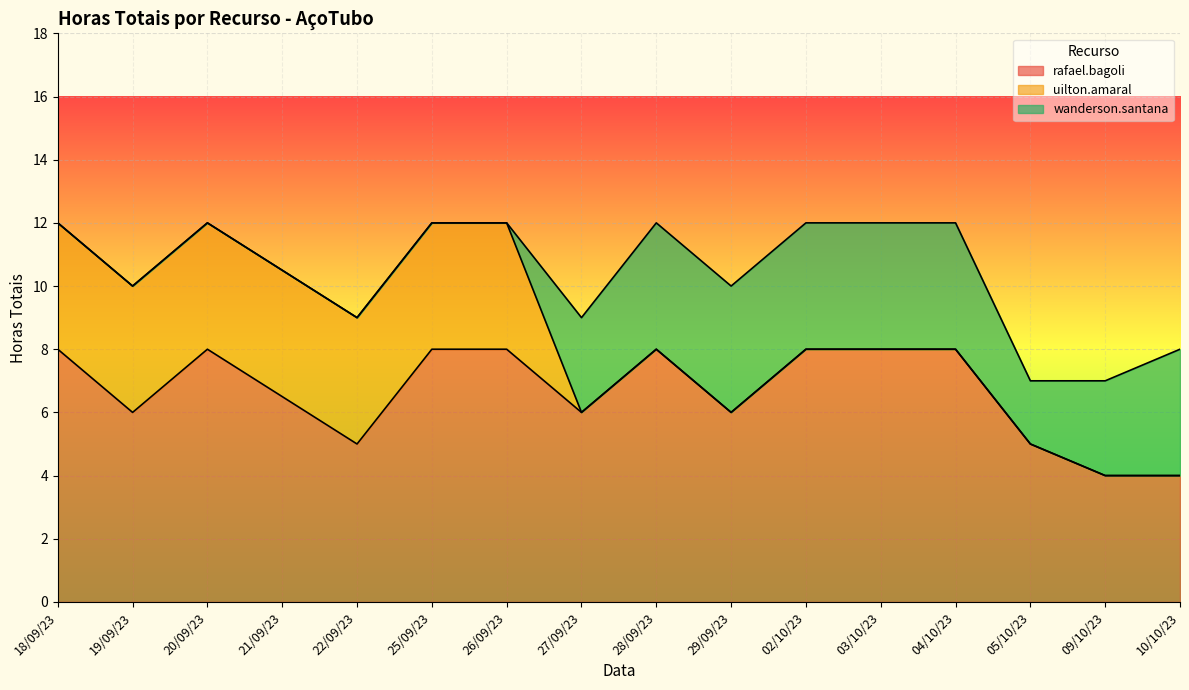

What is the label of the 15th point from the right?

19/09/23